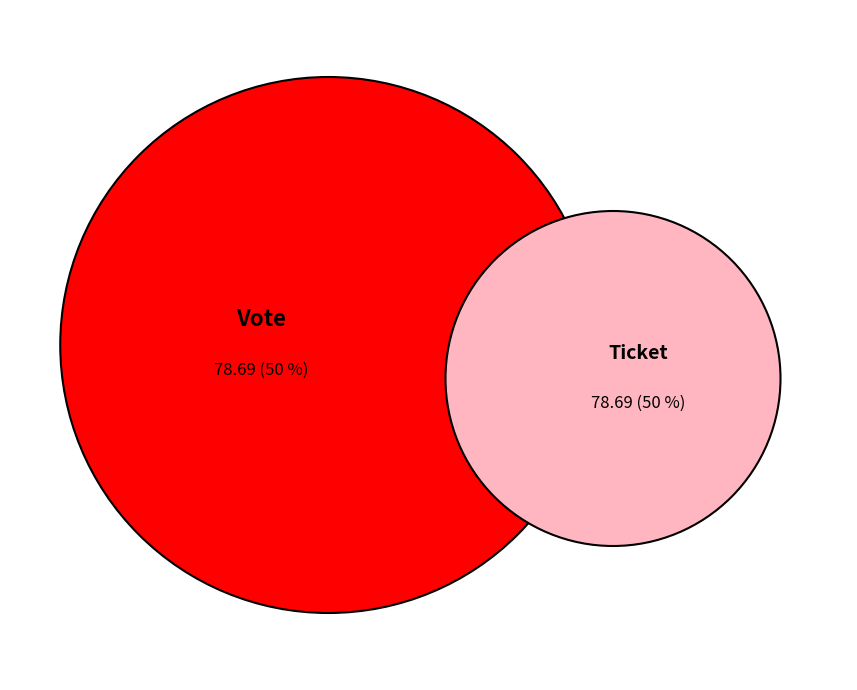

How many segments does this pie chart have?

2